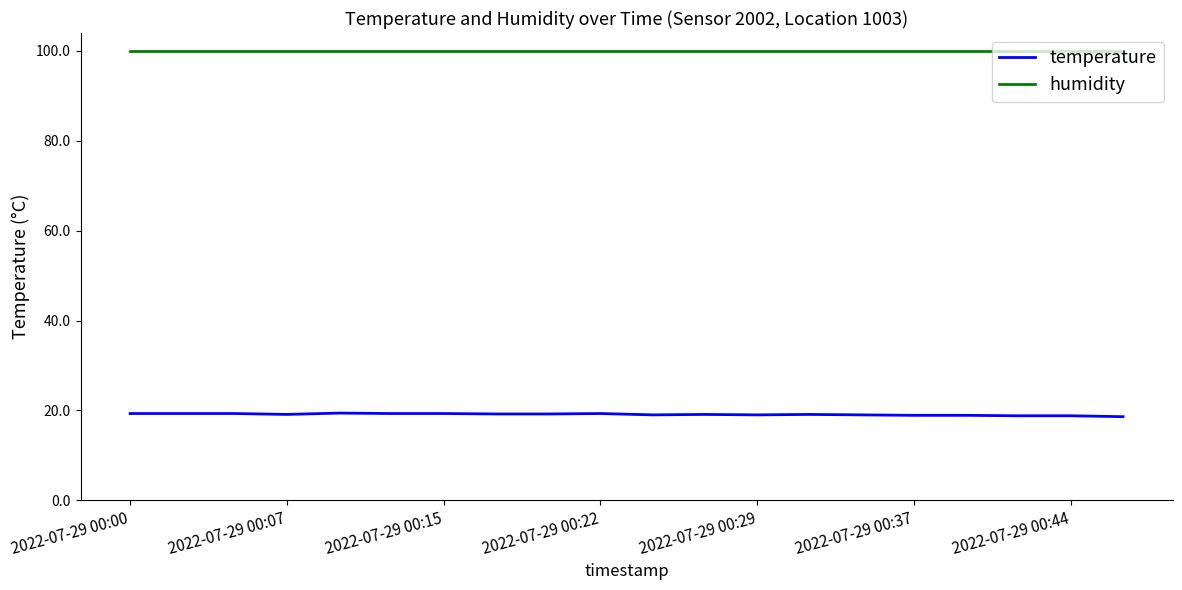

Which series has the largest total across all categories?

humidity